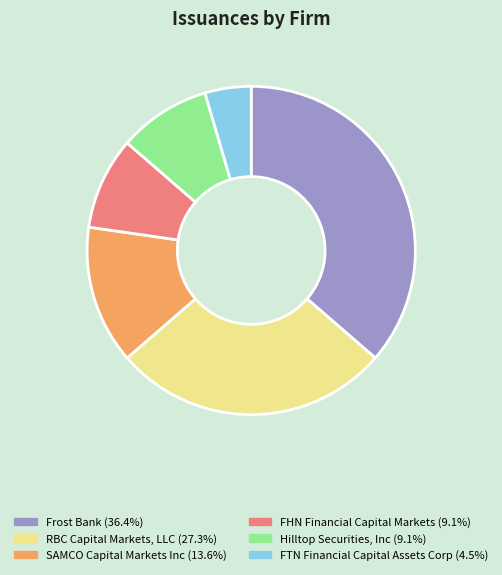

Combined, do Frost Bank and FHN Financial Capital Markets account for over 50%?

No